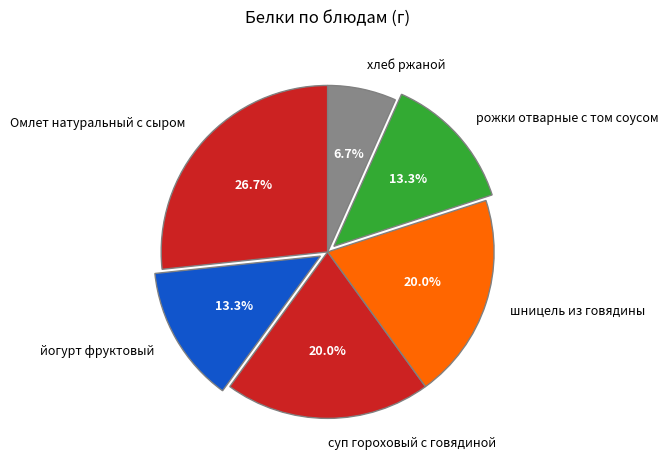

True or false: Омлет натуральный с сыром accounts for 27% of the total.

True